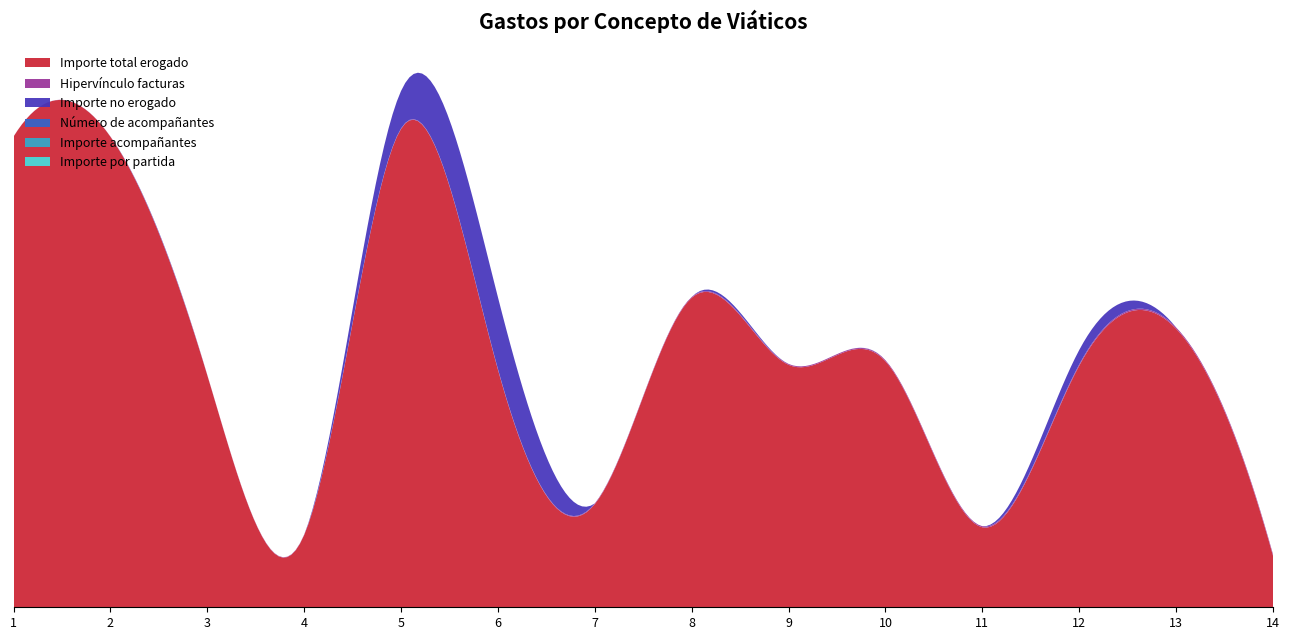

Reading left to right, what are all the values shown in this chart?

Importe total erogado: 4562.0	4562.0	2250.0	700.0	4636.8	2304.0	1000.0	3000.0	2350.0	2385.0	775.0	2342.2	2700.0	500.0
Hipervínculo facturas: 1.0	2.0	3.0	4.0	5.0	6.0	7.0	8.0	9.0	10.0	11.0	12.0	13.0	14.0
Importe no erogado: 0.0	0.0	0.0	0.0	363.2	696.0	0.0	0.0	0.0	0.0	0.0	139.8	0.0	0.0
Número de acompañantes: 0.0	0.0	0.0	0.0	0.0	0.0	0.0	0.0	0.0	0.0	0.0	0.0	0.0	0.0
Importe acompañantes: 0.0	0.0	0.0	0.0	0.0	0.0	0.0	0.0	0.0	0.0	0.0	0.0	0.0	0.0
Importe por partida: 0.0	0.0	0.0	0.0	0.0	0.0	0.0	0.0	0.0	0.0	0.0	0.0	0.0	0.0